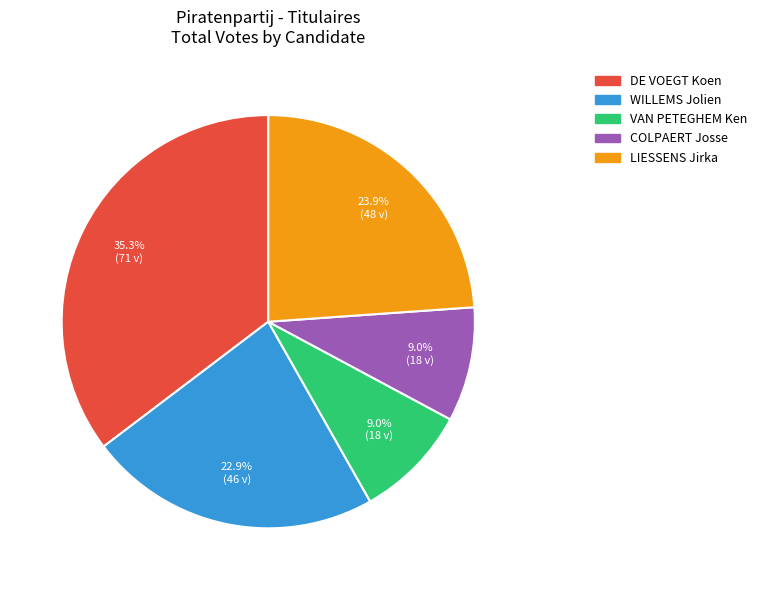

To the nearest percent, what is the combined percentage of WILLEMS Jolien and DE VOEGT Koen?

58%